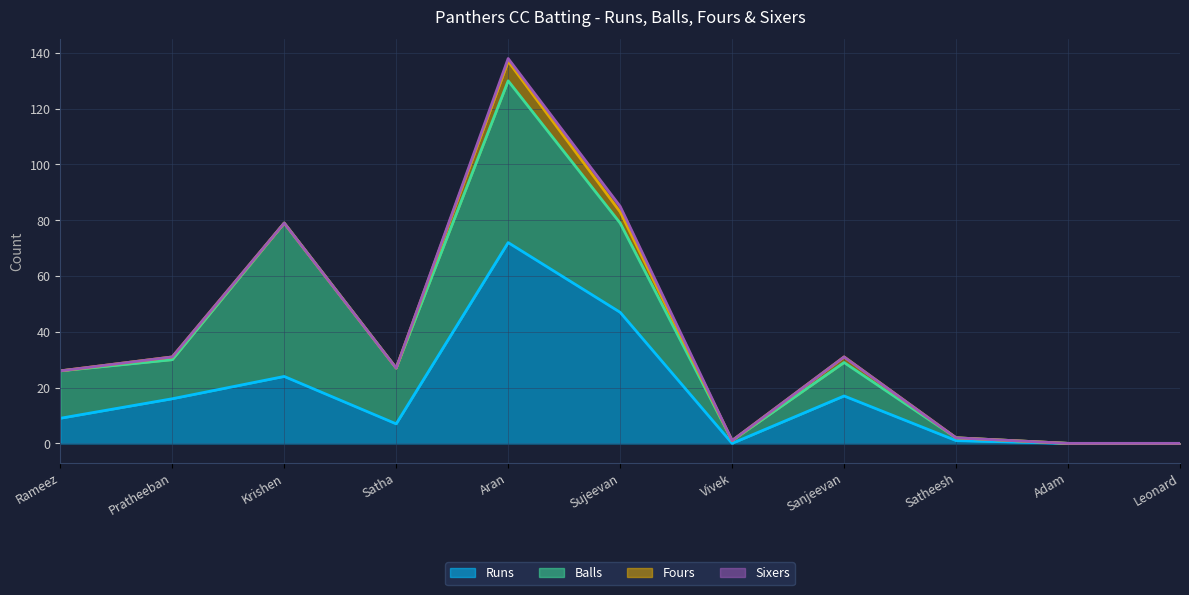

How many lines are shown in the chart?

4